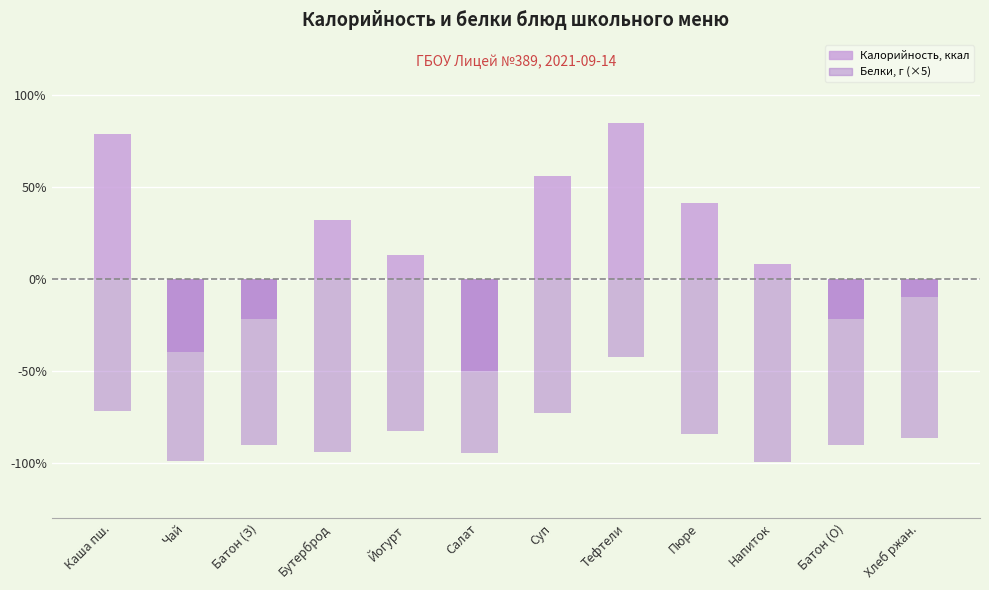

True or false: Калорийность, ккал (центр. от 100) has a value of -40.0 at Чай.

True